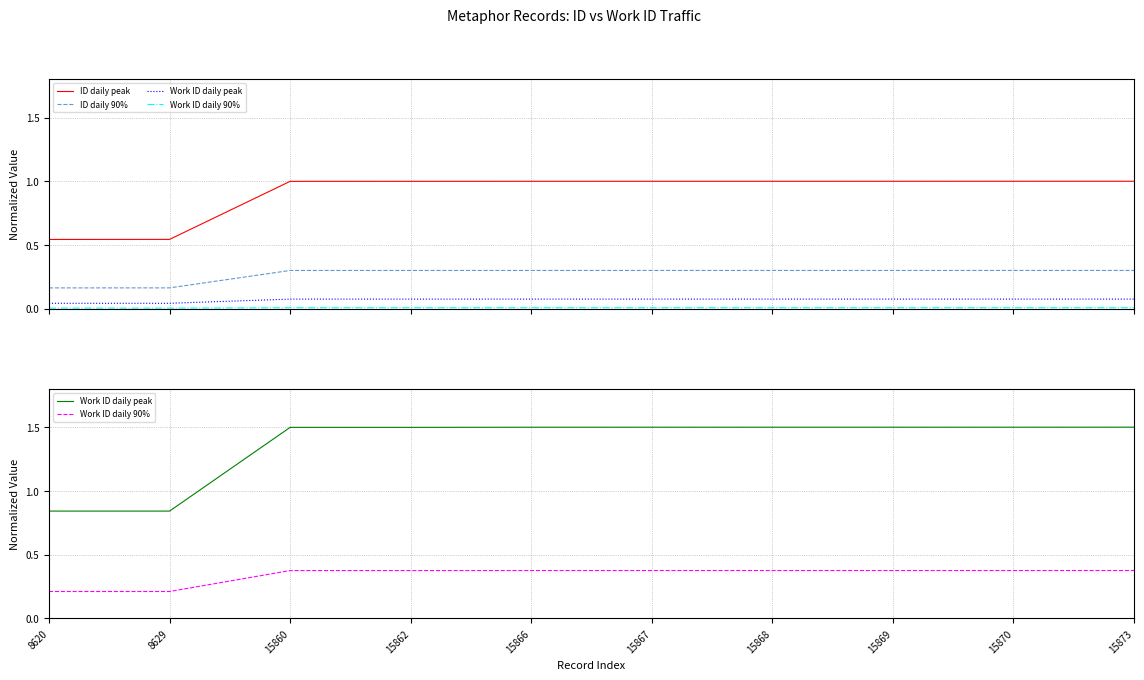

What is the sum of all Work ID daily peak values?

13.7